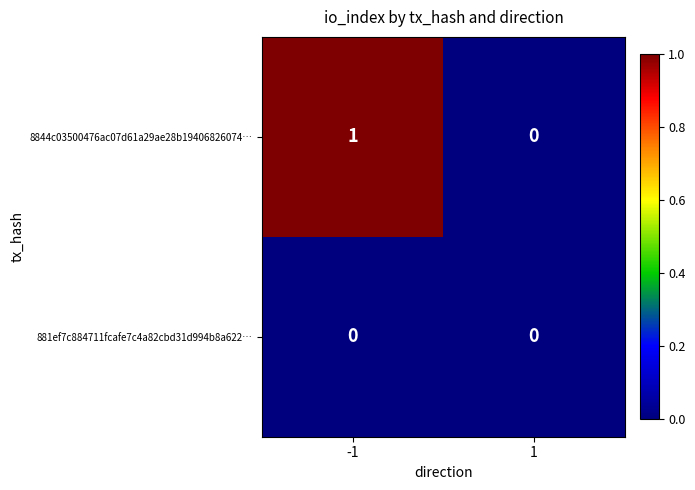

List the series in order of their overall mean, highest first.

8844c03500476ac07d61a29ae28b19406826074…, 881ef7c884711fcafe7c4a82cbd31d994b8a622…